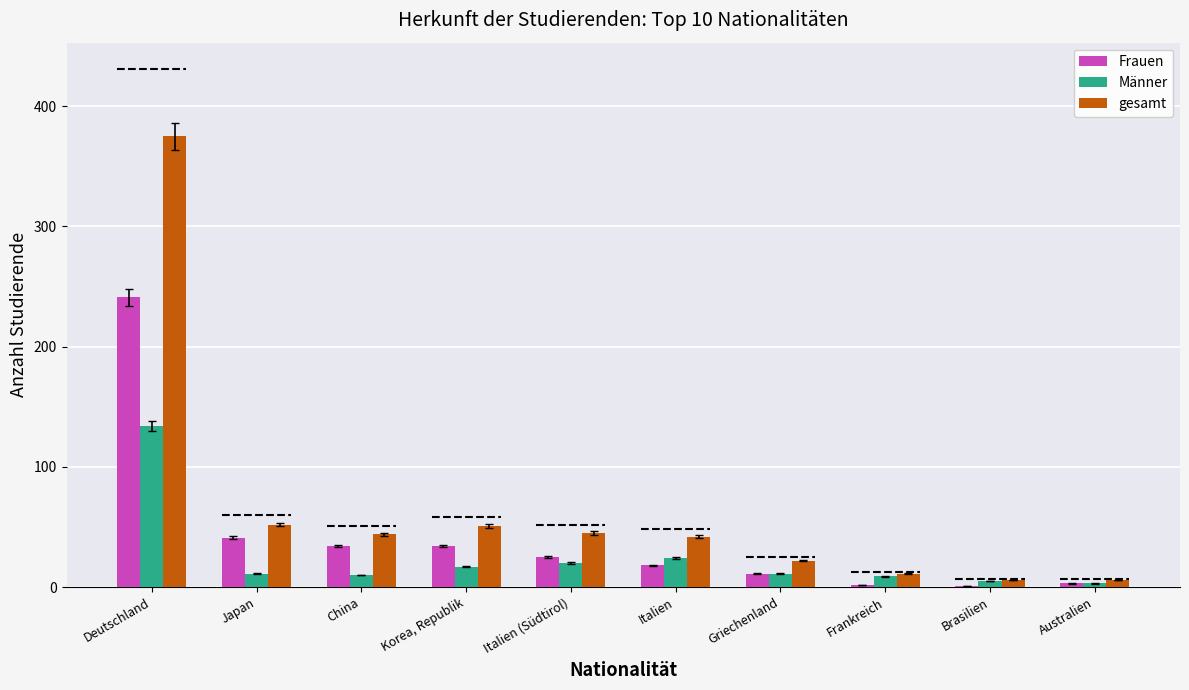

Is it true that gesamt equals 375 at Deutschland?

True